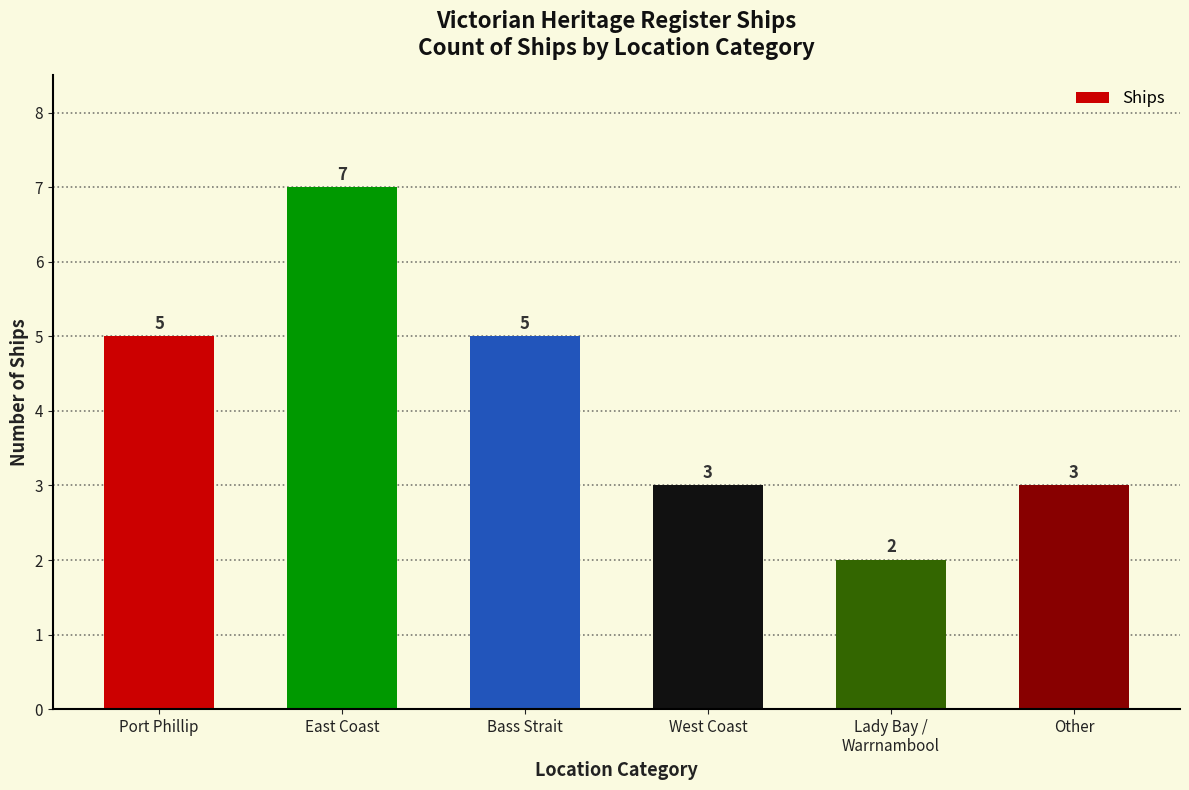

What is the label of the 5th bar from the left?

Lady Bay /
Warrnambool